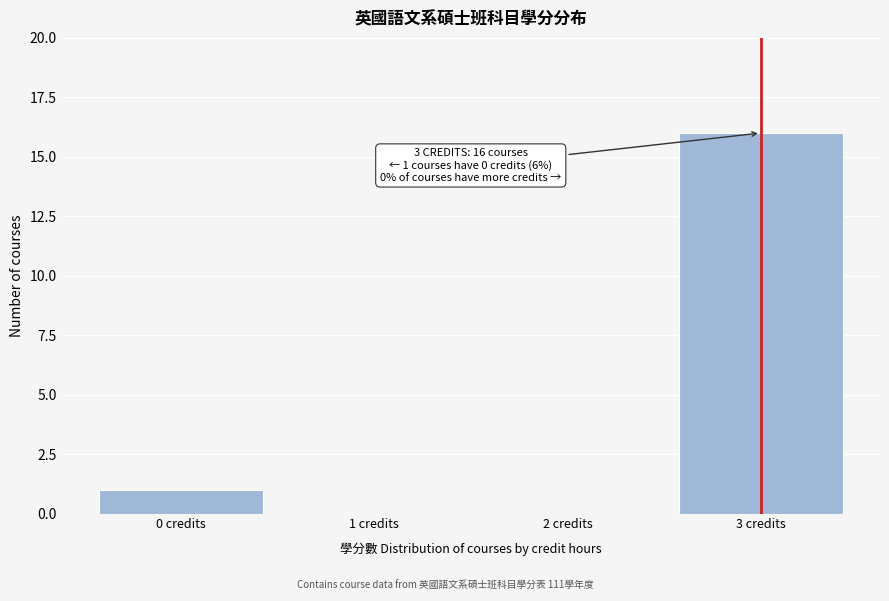

Over which range of the x-axis is the bar tallest?

2.5 to 3.5